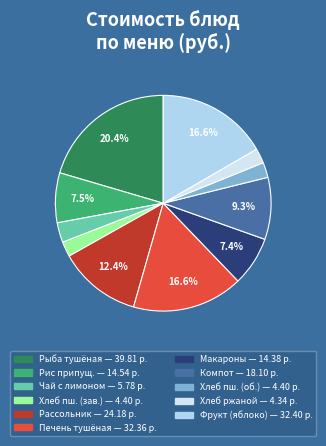

Does any single category account for the majority?

No